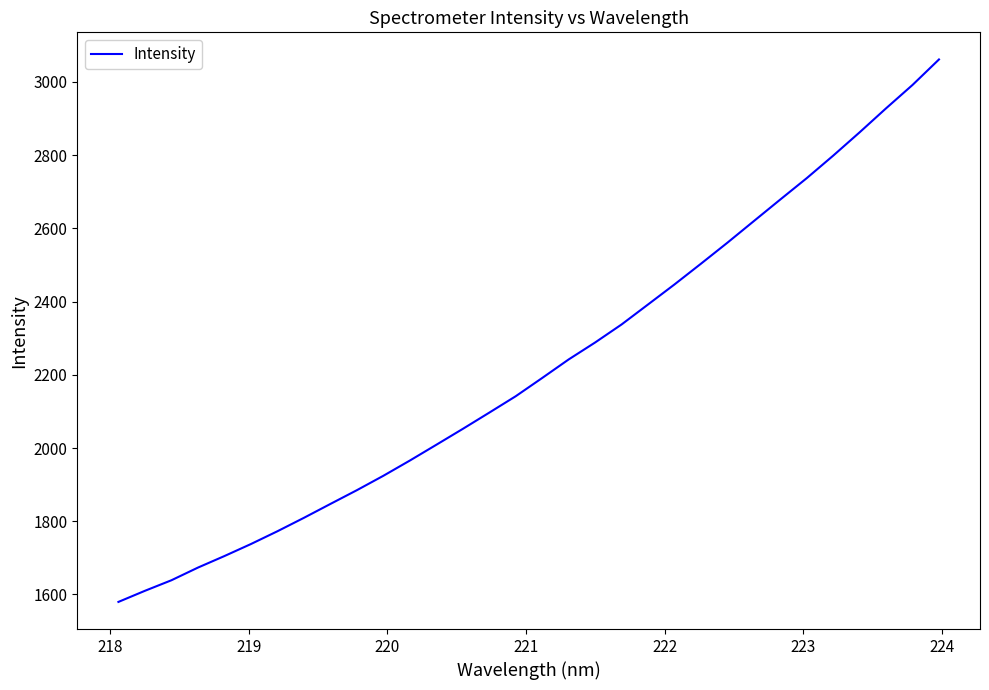

What is the greatest value displayed?

3061.4